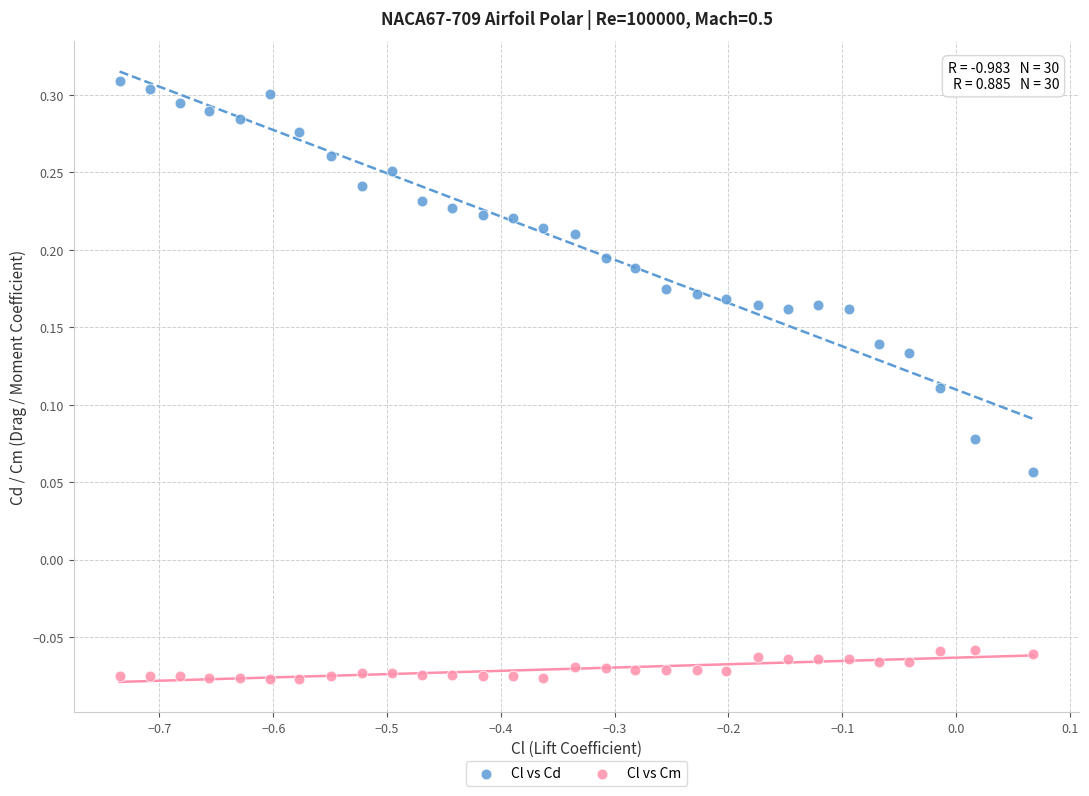

What are all the series names shown in the legend?

Cl vs Cd, Cl vs Cm